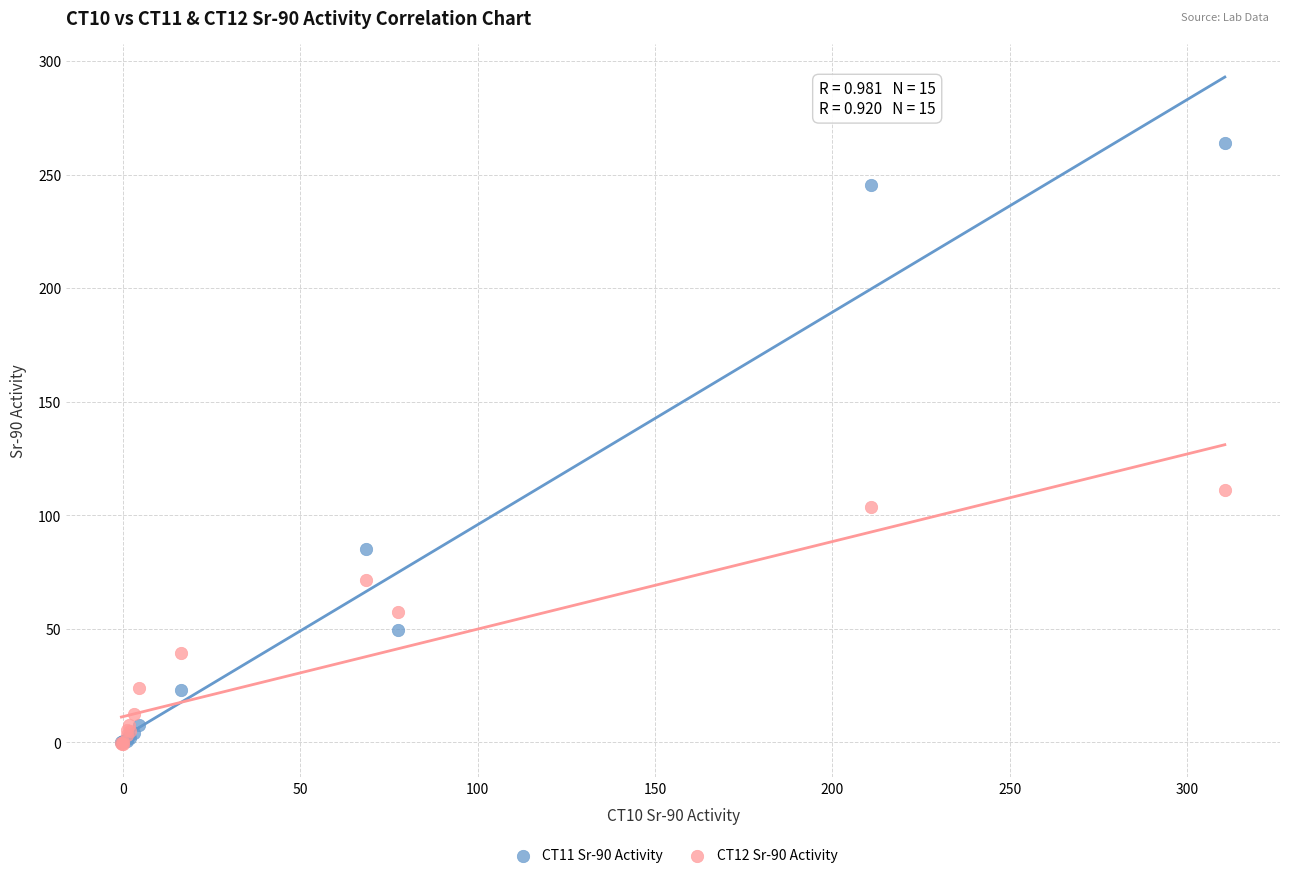

Across all series, what Y value is closest to 131?

111.0